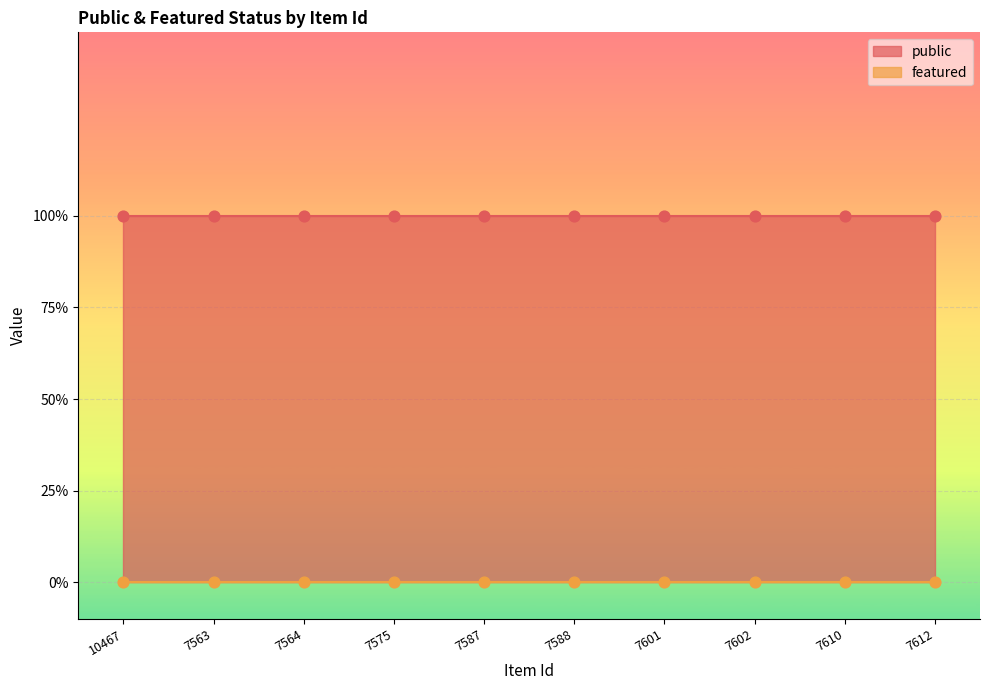

Is the value of public at 7610 greater than the value of featured at 7587?

Yes